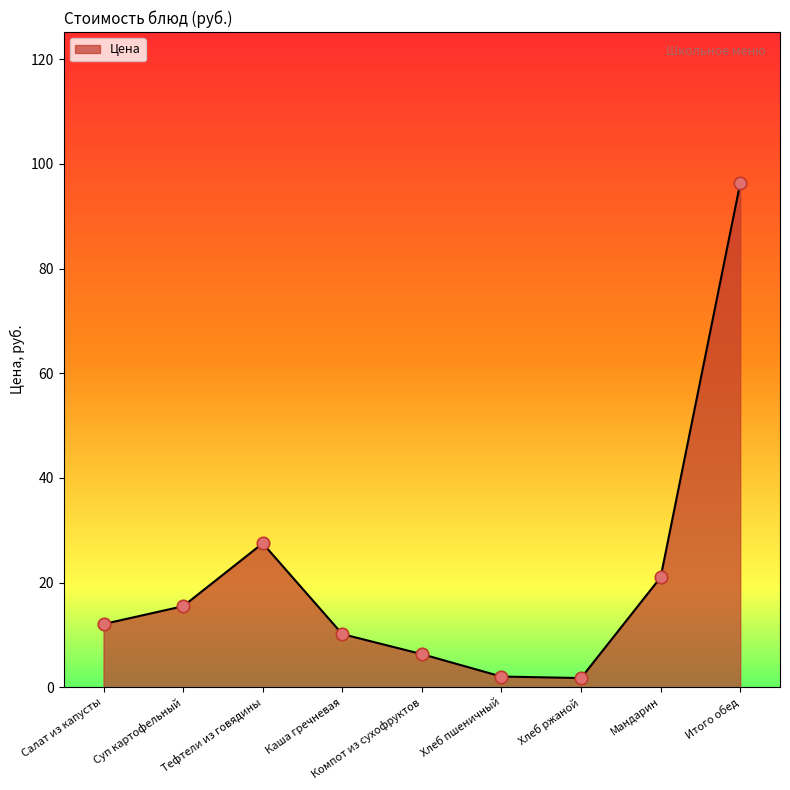

Approximately how many times larger is the value at Салат из капусты compared to Тефтели из говядины?

0.4